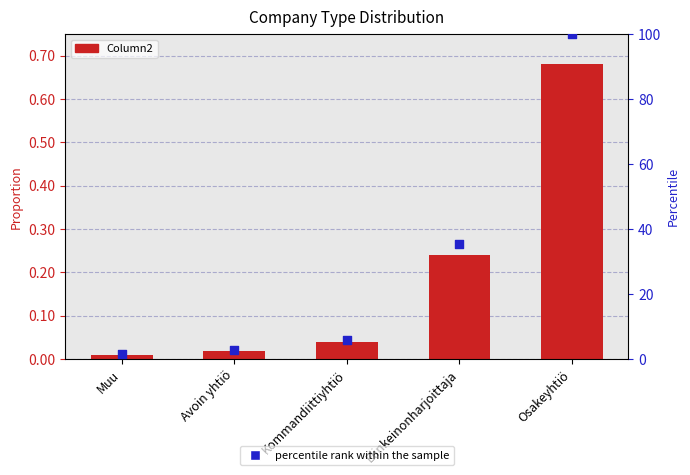

What is the total value across all series at Osakeyhtiö?

100.7